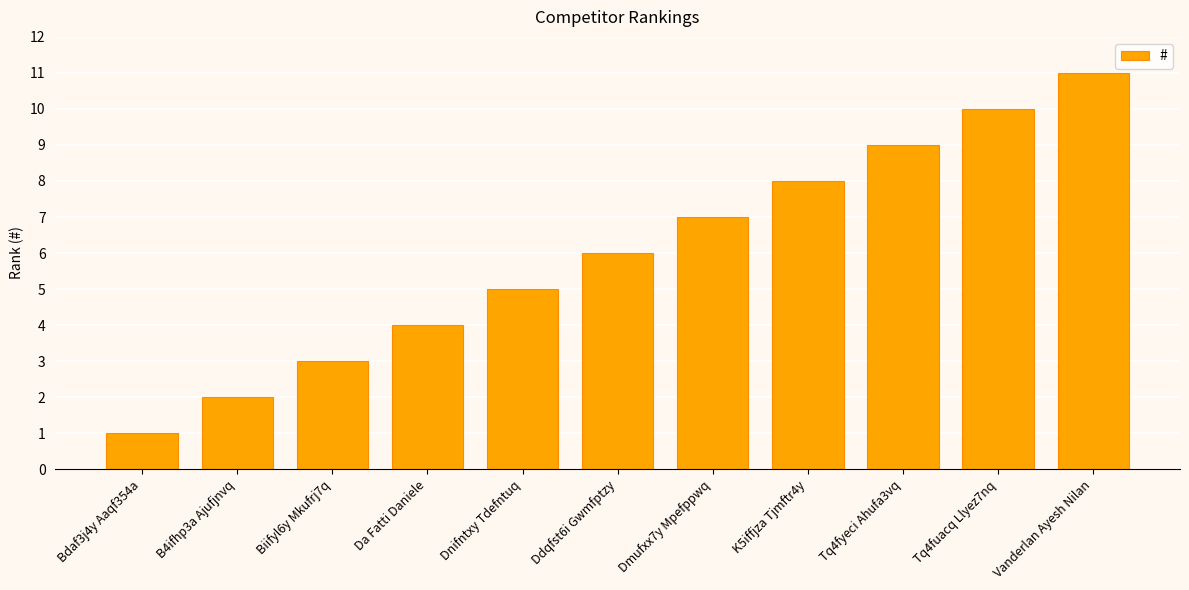

Which has a higher value, B4ifhp3a Ajufjnvq or K5iffjza Tjmftr4y?

K5iffjza Tjmftr4y